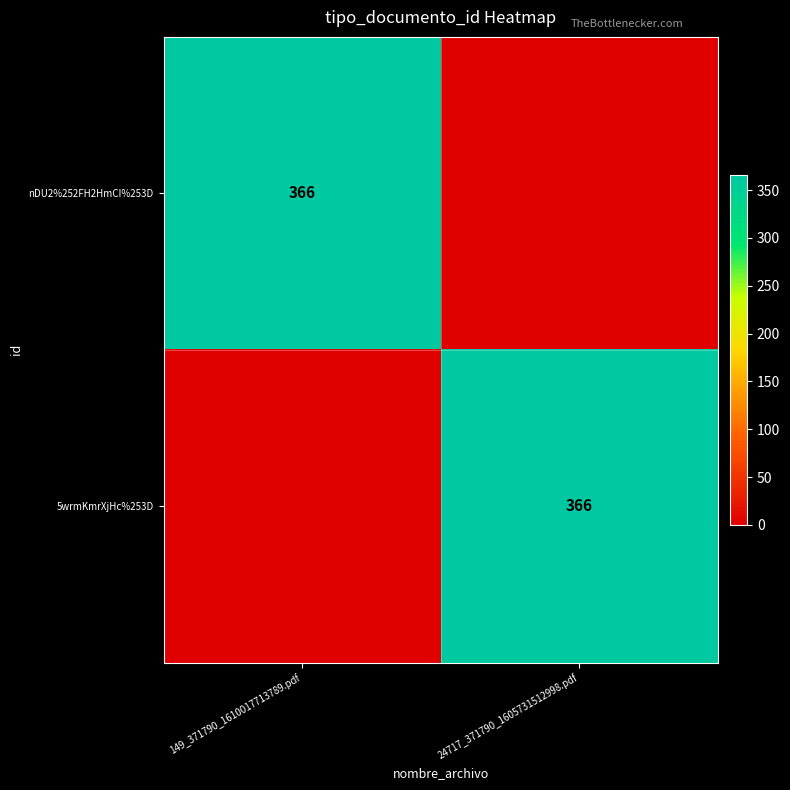

Which category has the lowest value across all series?

24717_371790_1605731512998.pdf